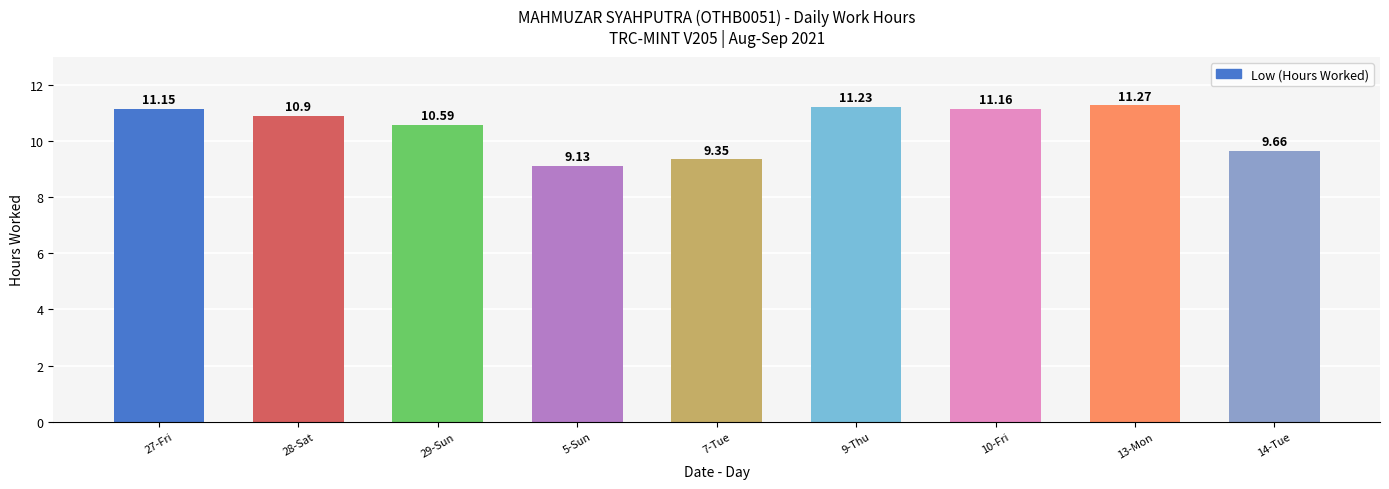

What value does the data have at 9-Thu?

11.2